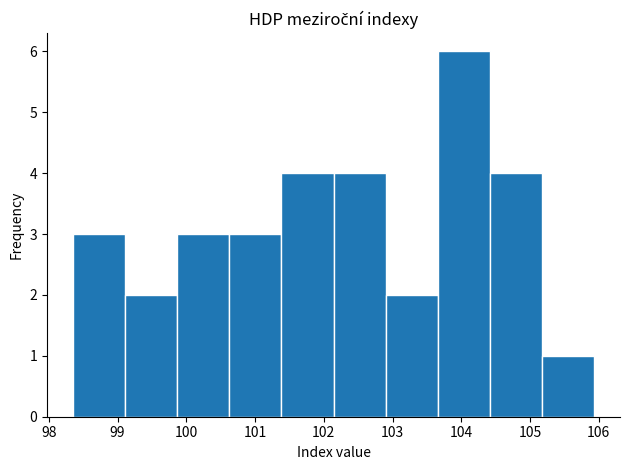

Reading left to right, transcribe this chart: for each bar, give the range it covers on the x-axis and its height. Neither the bar edges nor the heights are printed on the chart, so give them approximately, as read against the axes.

98.4 to 99.1: 3
99.1 to 99.9: 2
99.9 to 100.6: 3
100.6 to 101.4: 3
101.4 to 102.1: 4
102.1 to 102.9: 4
102.9 to 103.7: 2
103.7 to 104.4: 6
104.4 to 105.2: 4
105.2 to 105.9: 1